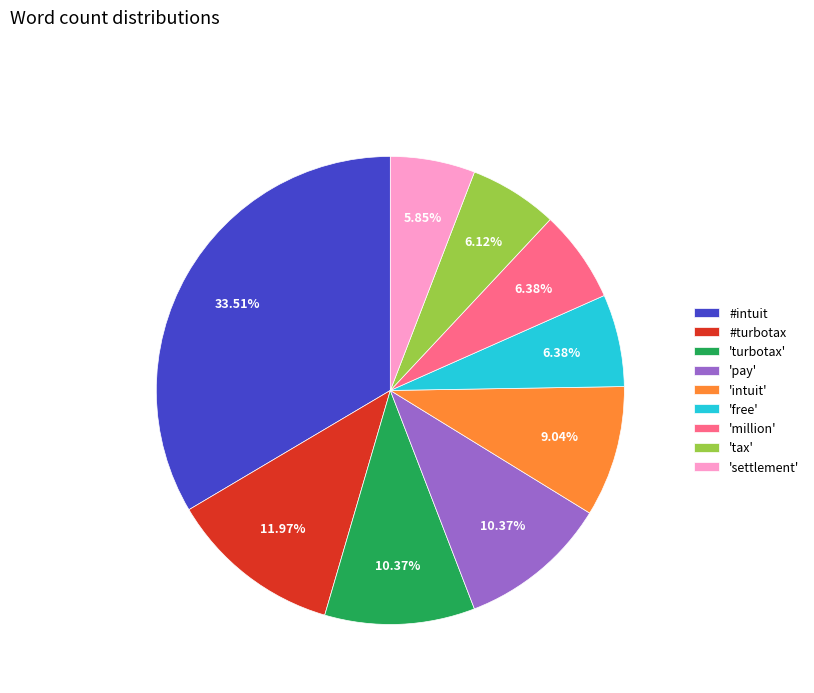

What is the ratio of the value at 'free' to the value at 'million'?

1.0